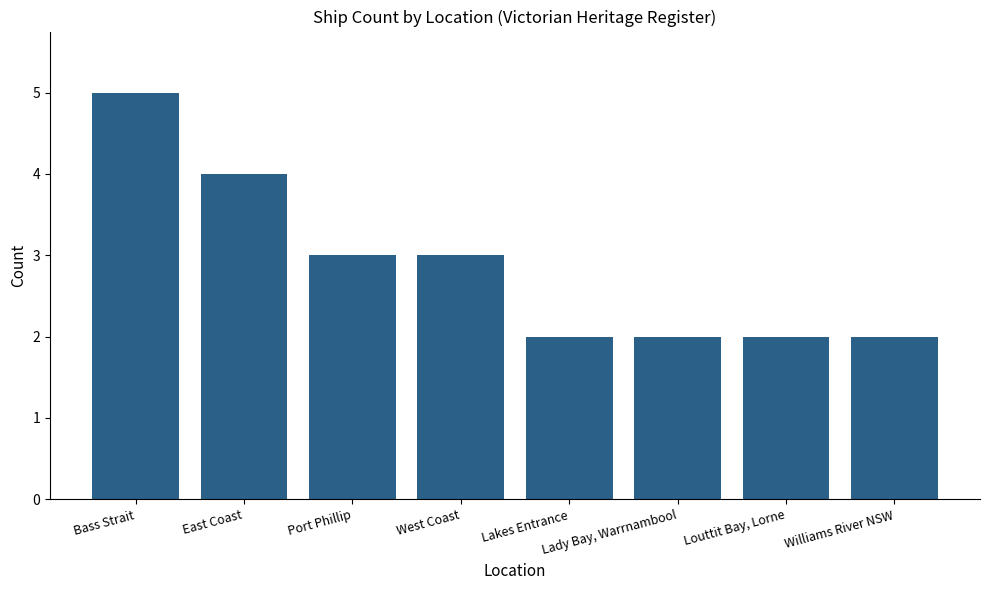

How many values are between 2 and 4?

7